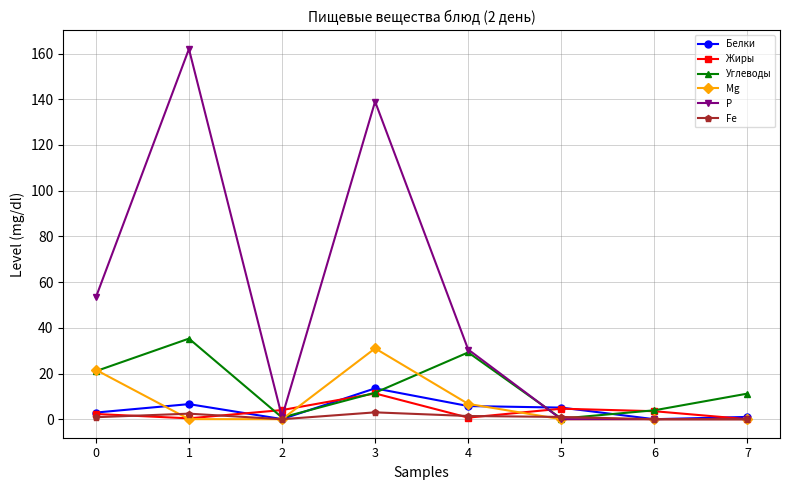

Which series has the widest spread of values?

Р